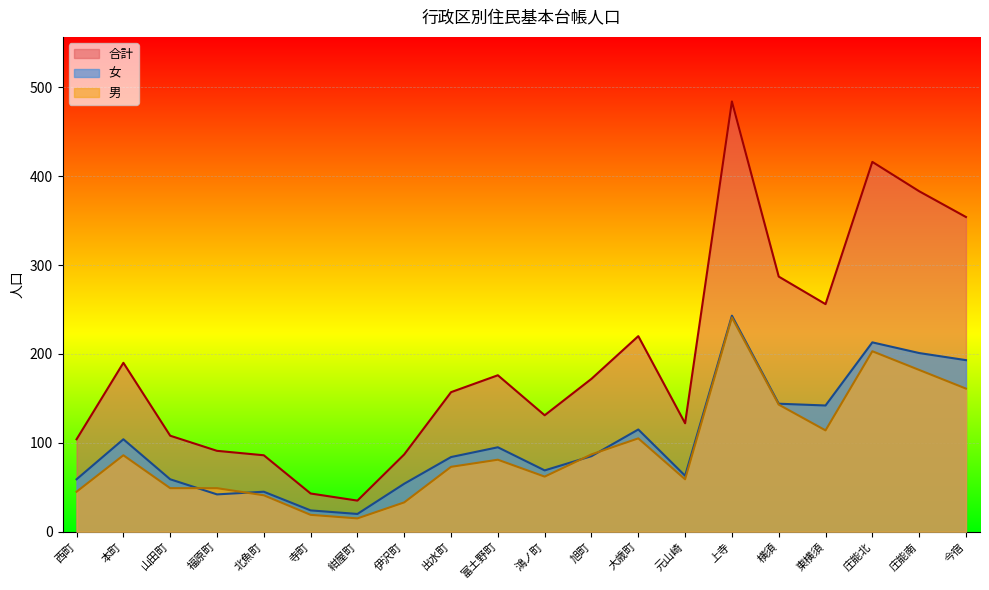

Which category has the highest value in the 女 series?

上寺